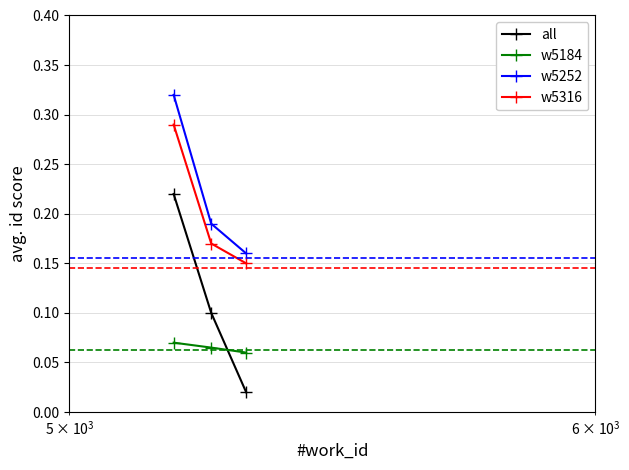

How many lines are shown in the chart?

4